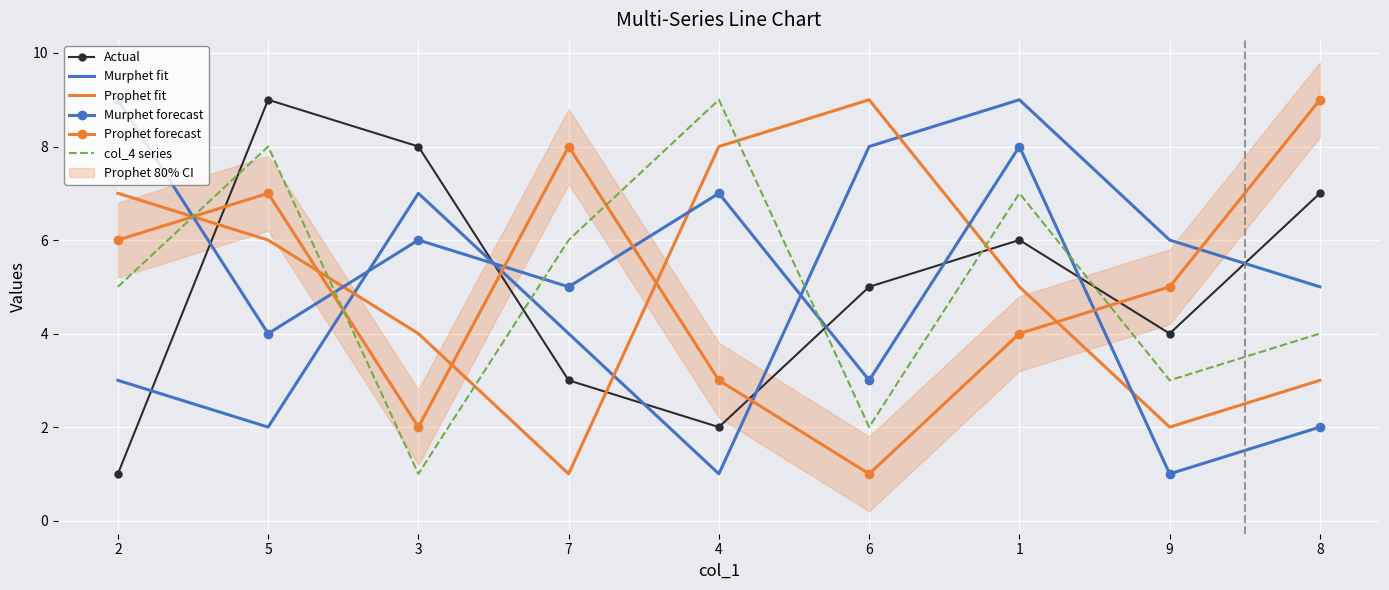

What are all the series names shown in the legend?

Actual, Murphet fit, Prophet fit, Murphet forecast, Prophet forecast, col_4 series